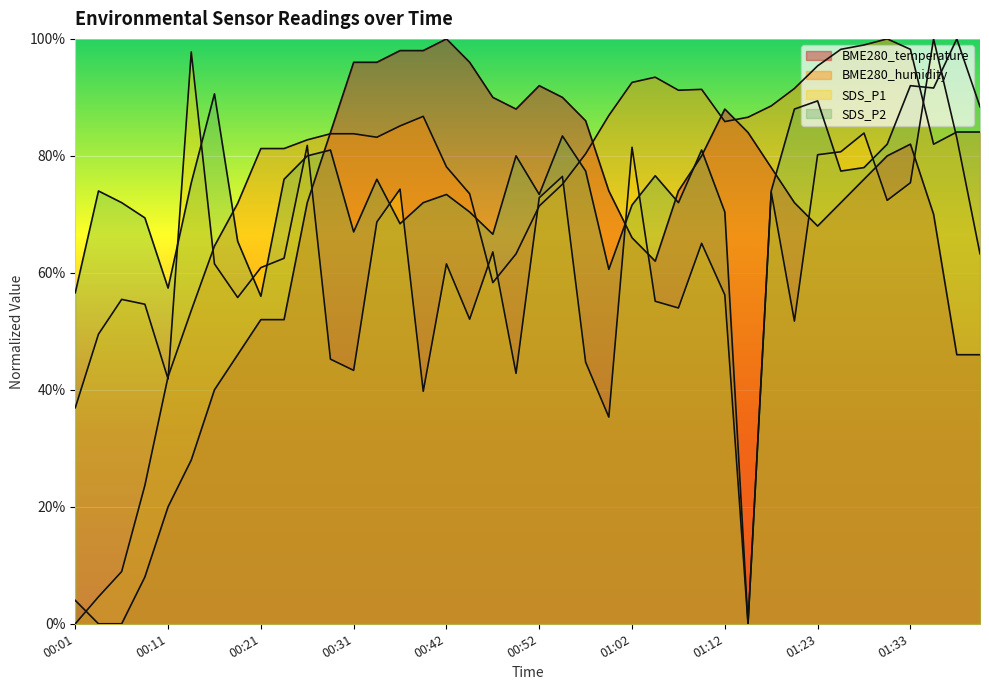

Rank the categories by SDS_P2 value from highest to lowest.

01:38, 01:33, 01:35, 00:16, 01:23, 01:41, 01:20, 00:54, 01:30, 00:29, 01:10, 00:26, 00:49, 01:28, 00:57, 01:25, 01:04, 00:24, 00:34, 00:14, 00:03, 01:17, 00:42, 00:52, 00:06, 00:39, 01:07, 01:02, 00:44, 01:12, 00:08, 00:36, 00:31, 00:47, 00:19, 00:59, 00:11, 00:01, 00:21, 01:15